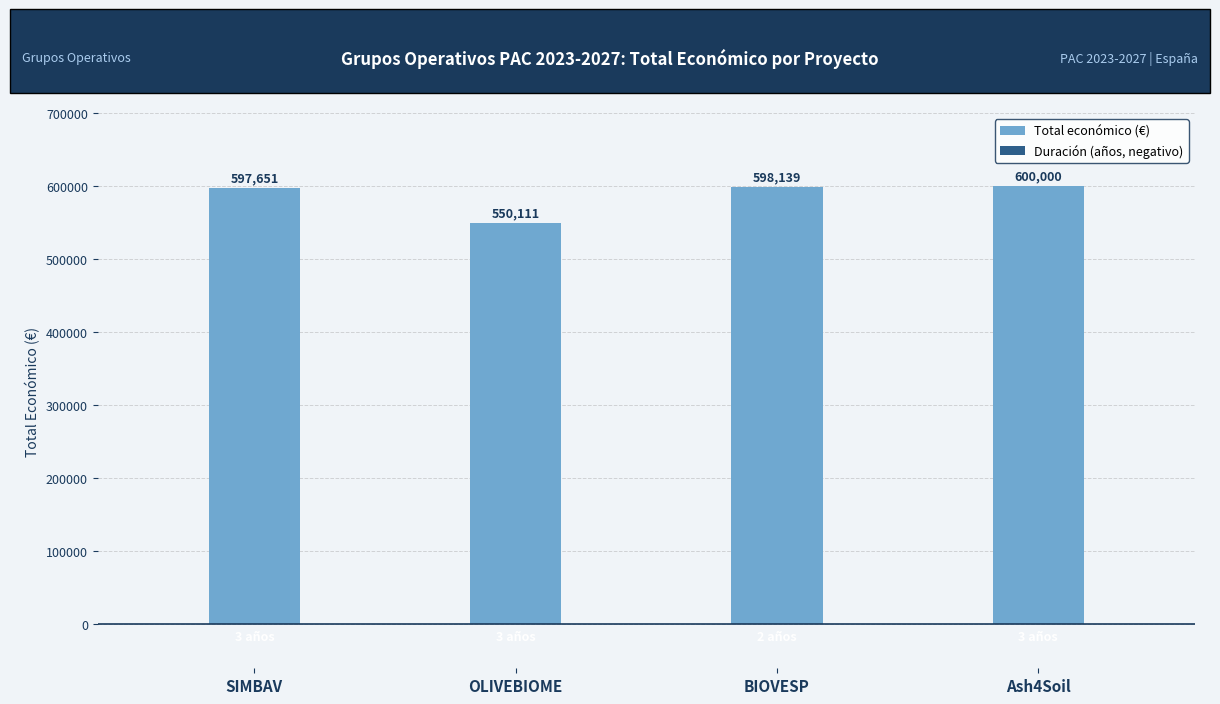

How many groups of bars are there?

4